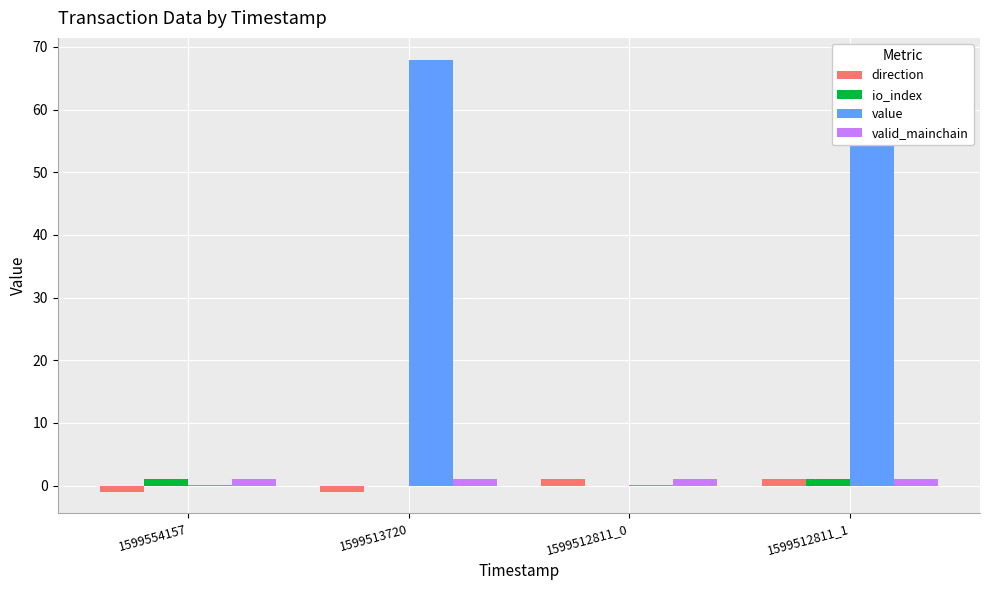

Is it true that value equals 68.0 at 1599512811_1?

True